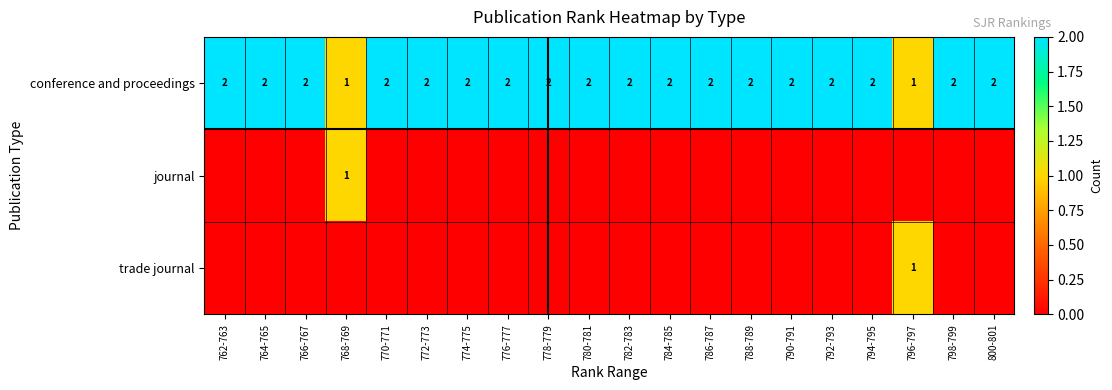

How many conference and proceedings values are between 2 and 3?

18